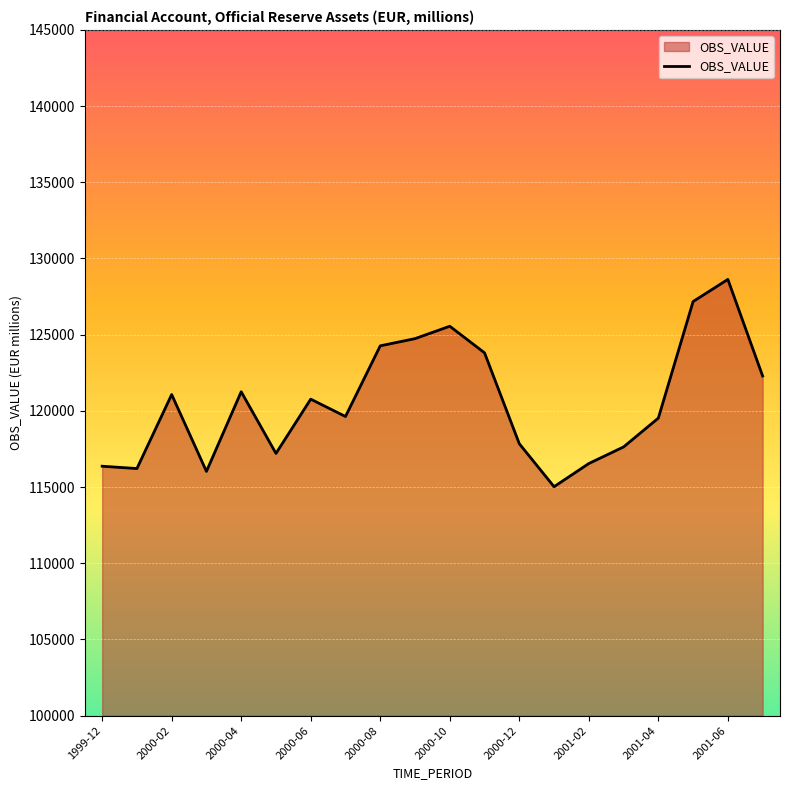

What is the sum of all values?

2411546.8